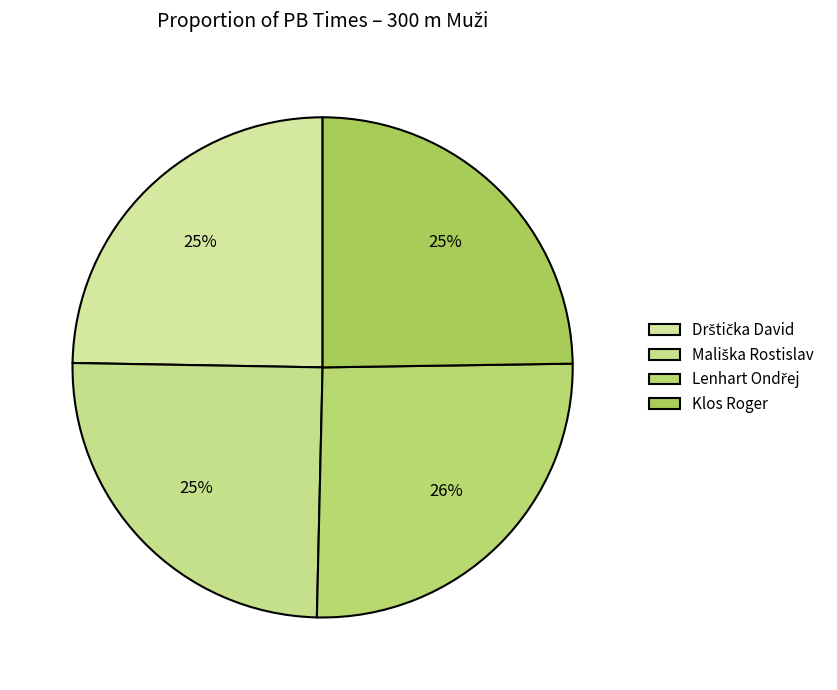

To the nearest percent, what is the difference between the Lenhart Ondřej and Mališka Rostislav slice percentages?

1%